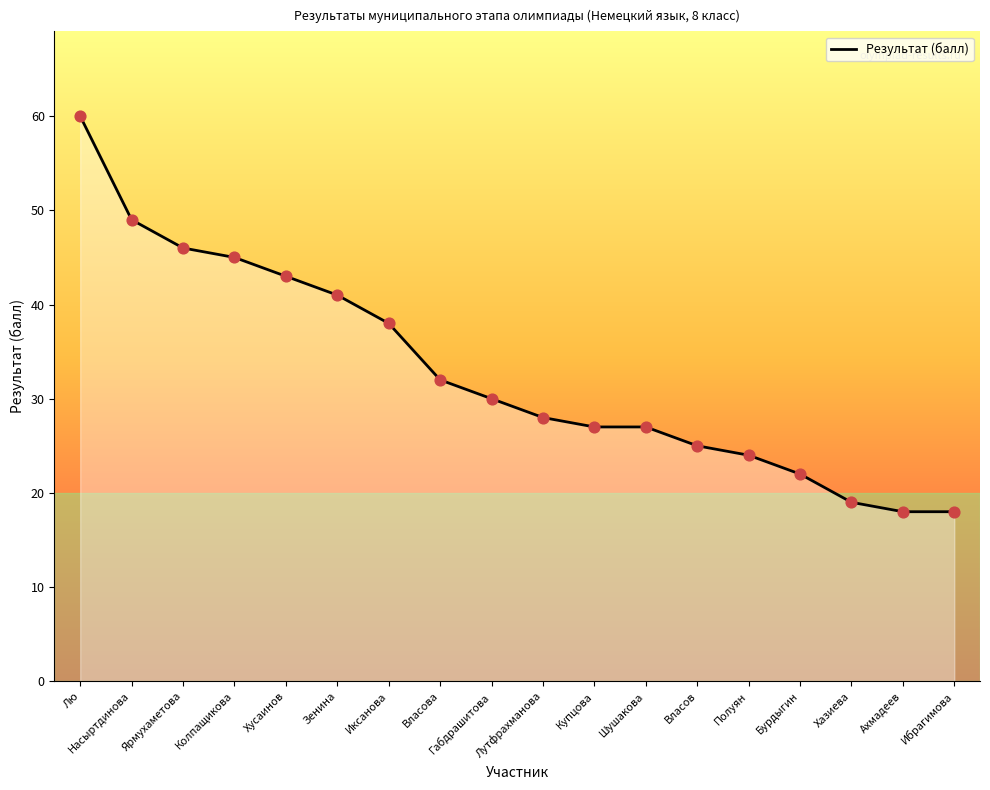

Which has a higher value, Лутфрахманова or Власов?

Лутфрахманова